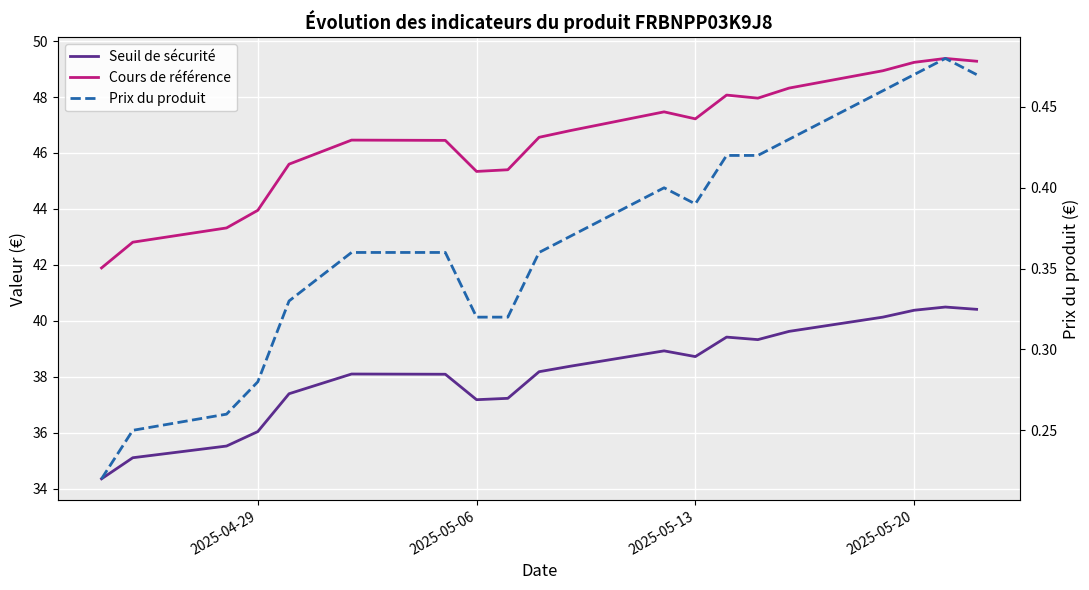

Which series has the widest spread of values?

Cours de référence